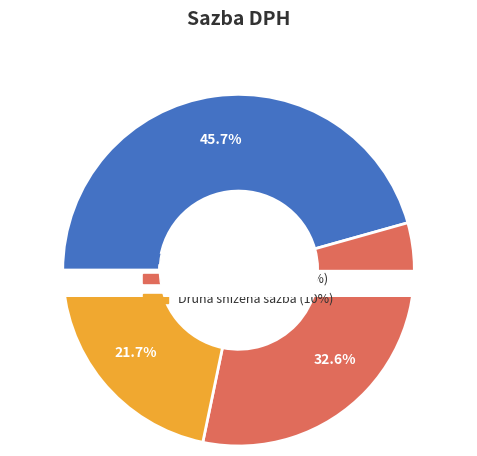

To the nearest percent, what percentage of the pie is Druhá snížená sazba?

22%